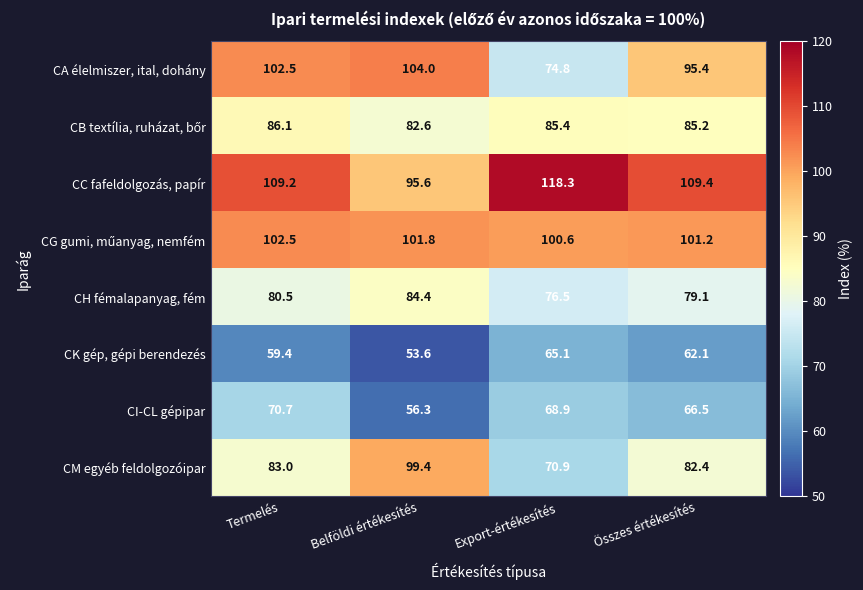

What is the approximate value of CA élelmiszer, ital, dohány at Export-értékesítés?

74.8